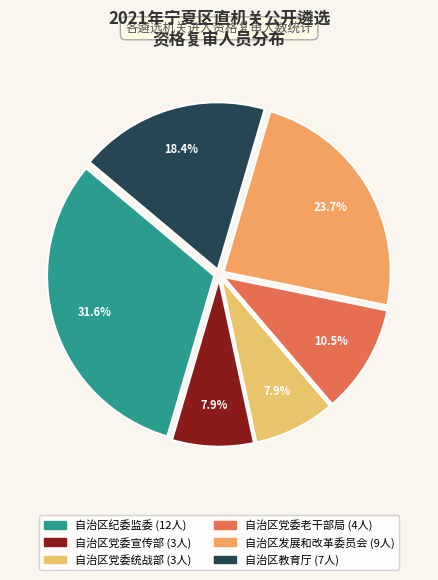

The 自治区党委统战部 slice represents 8% of the pie. True or false?

True